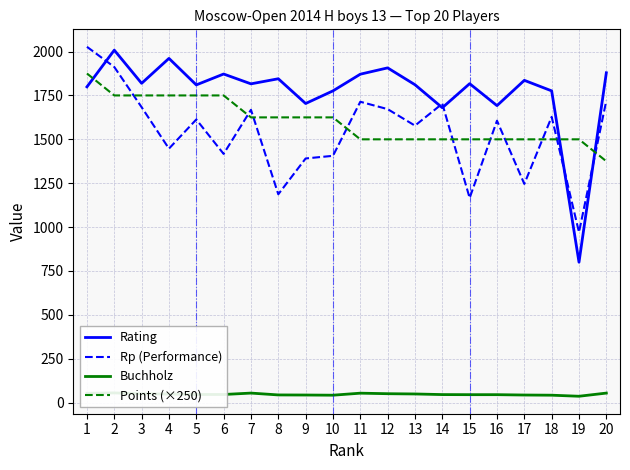

What is the lowest value of the Buchholz series?

36.5